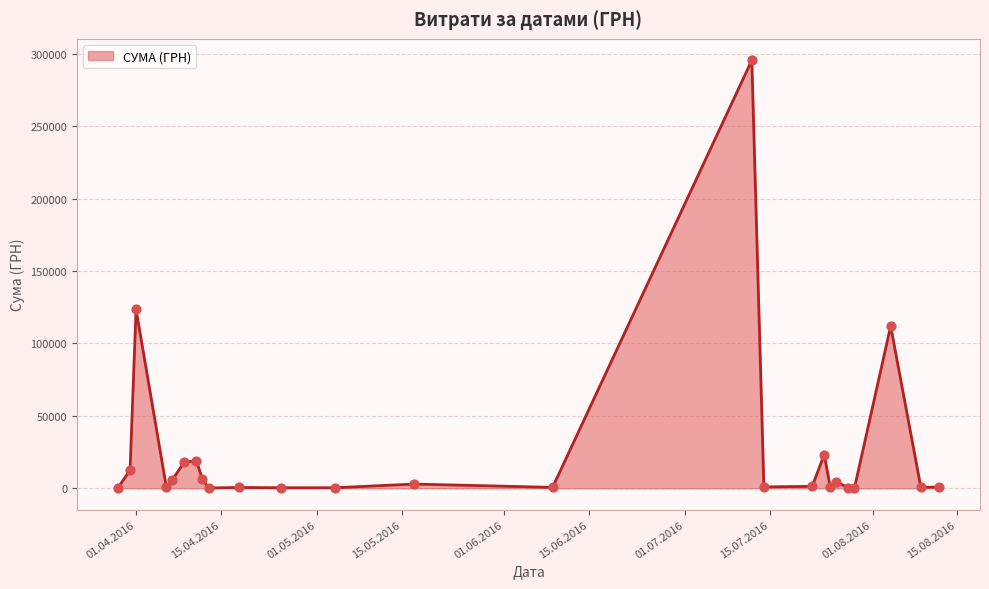

What is the difference between the maximum and minimum values?

295540.8